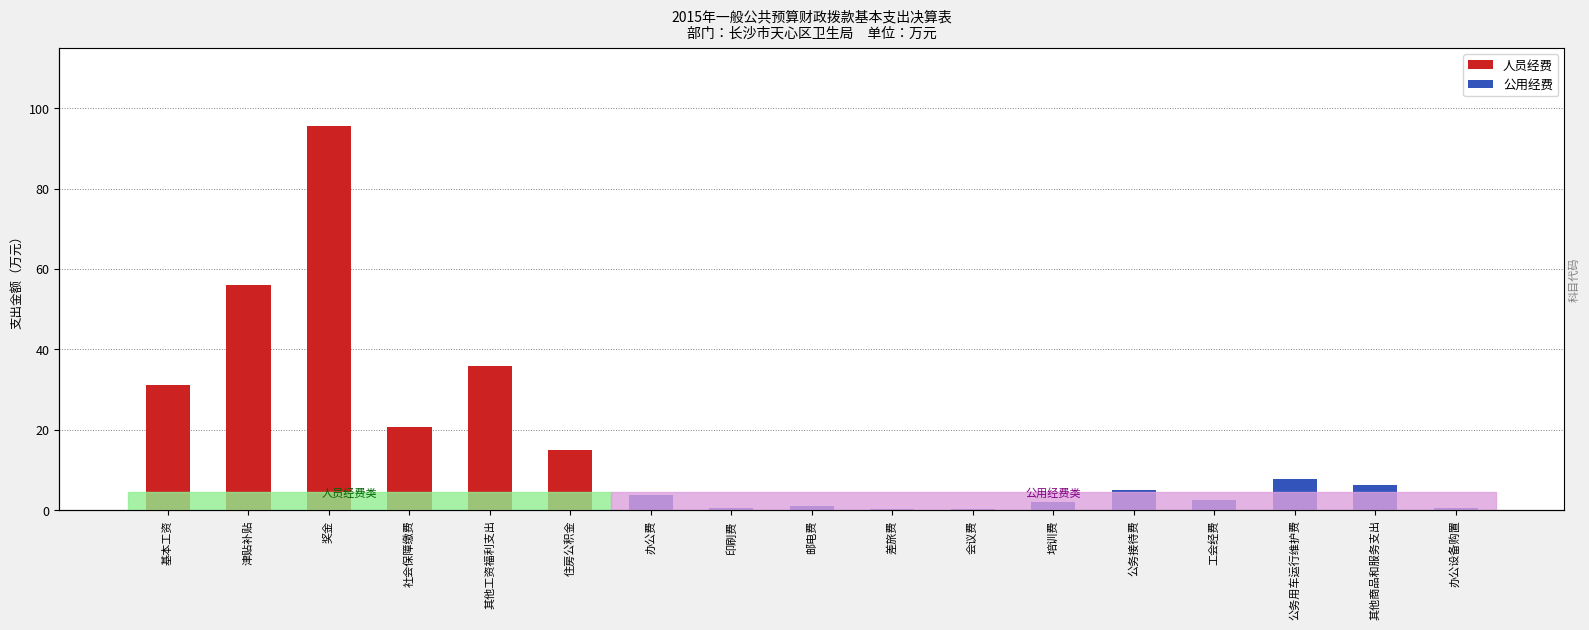

What is the difference between the second highest and minimum values in the 公用经费 series?

6.2